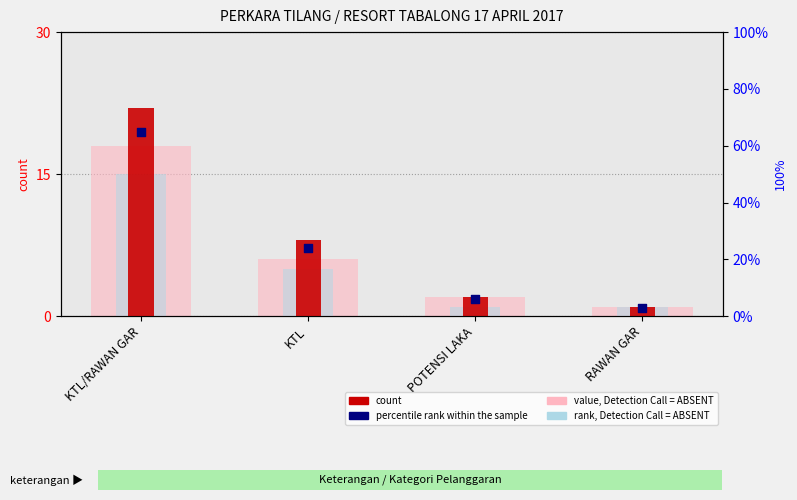

What is the total value across all series at KTL?

43